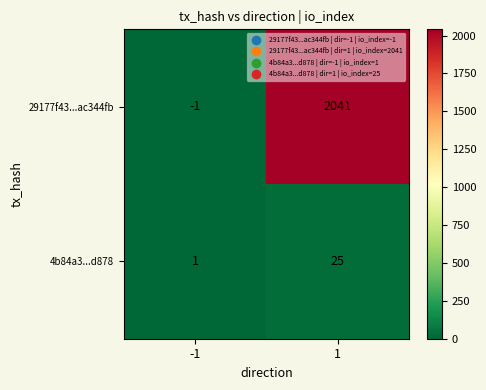

Is the value of 29177f43...ac344fb at -1 greater than the value of 4b84a3...d878 at -1?

No